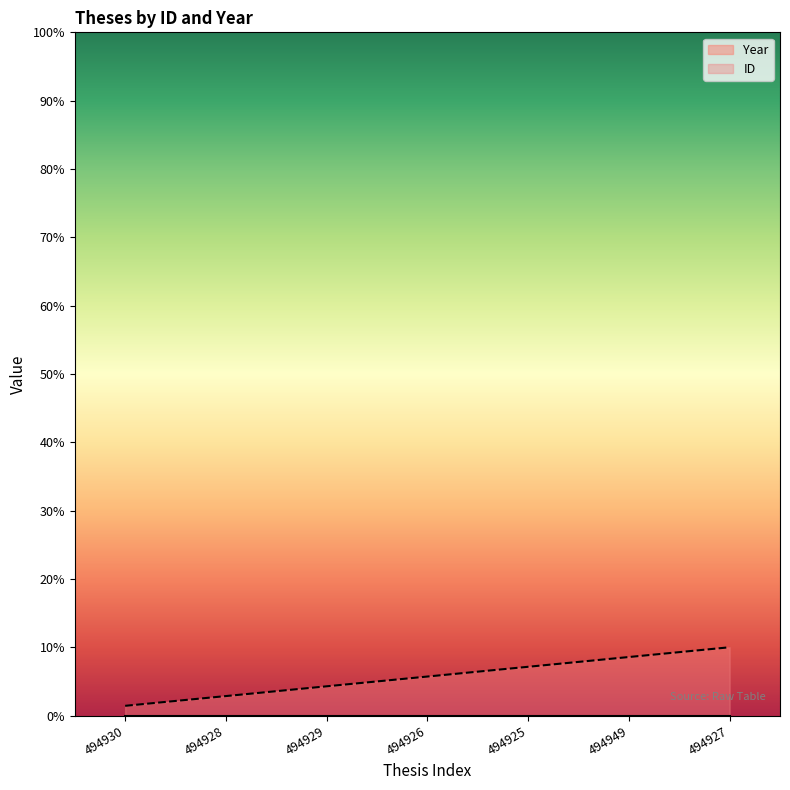

True or false: there are more than 0 points higher than both neighbors.

False